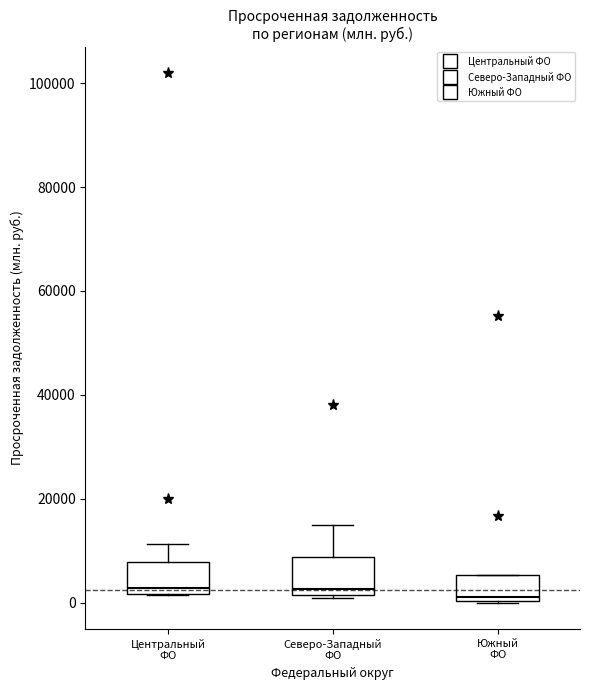

Reading left to right, transcribe this box plot: for each box, give where its median line is, the range the box spans, and where its two whiskers end, as read against the y-axis. The values are not printed on the chart, so give them approximately, as read against the axis.

Центральный ФО: median 2000 (just above the box's lower edge), box 2000 to 8000, whiskers 2000 to 12000
Северо-Западный ФО: median 2000 (just above the box's lower edge), box 2000 to 8000, whiskers 0 to 14000
Южный ФО: median 2000, box 0 to 6000, whiskers 0 to 6000